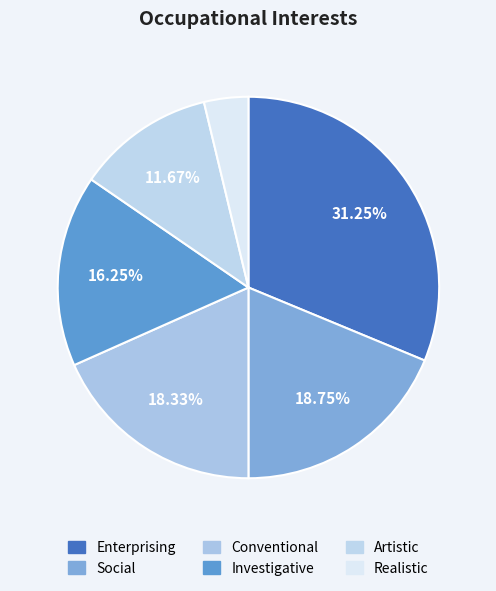

The Social slice represents 19% of the pie. True or false?

True